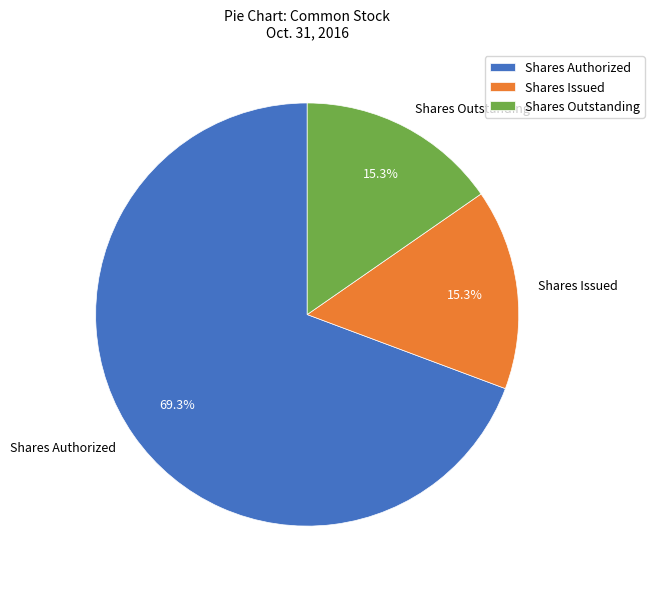

What is the total percentage of Shares Outstanding and Shares Authorized?

84.7%